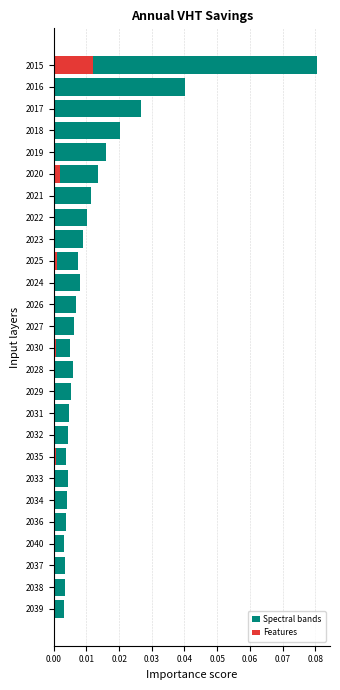

Between 2038 and 2037, which is larger?

2037